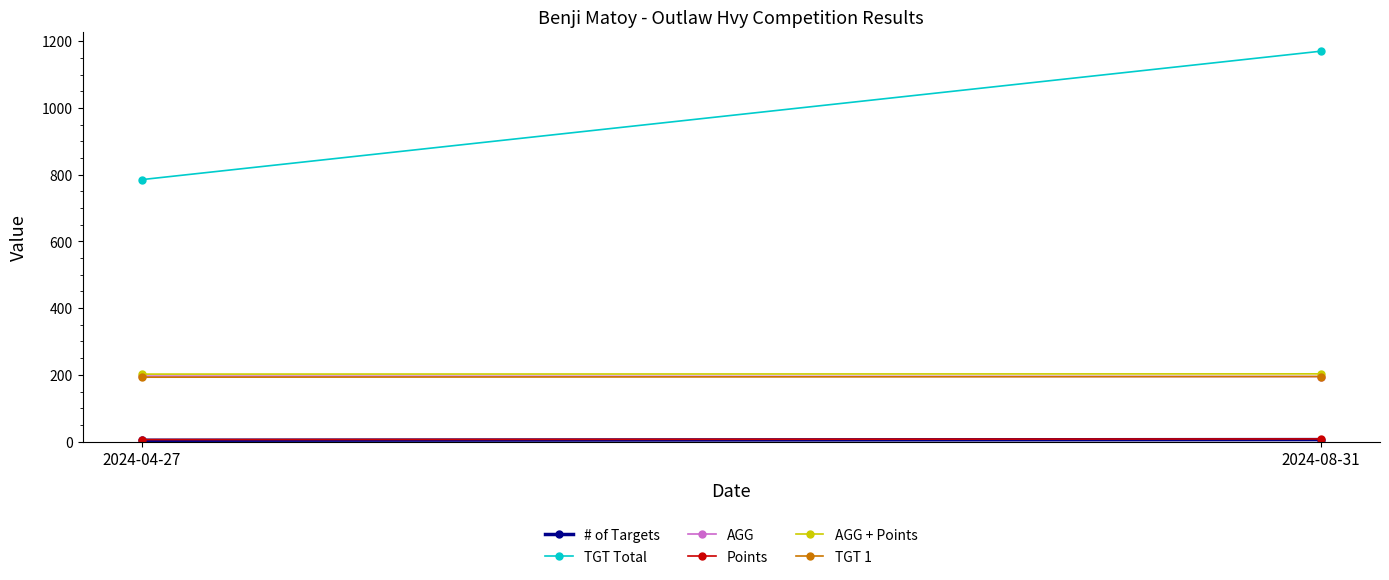

What position from the right is 2024-08-31?

1